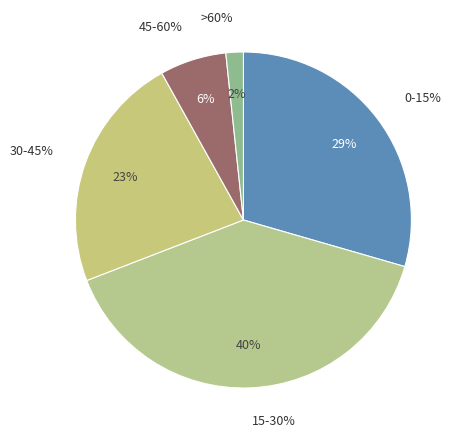

Which slice is the smallest?

>60%